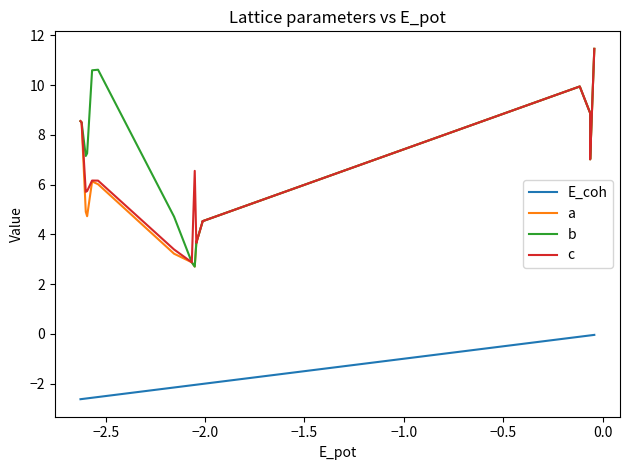

What is the maximum value shown in the chart?

11.5